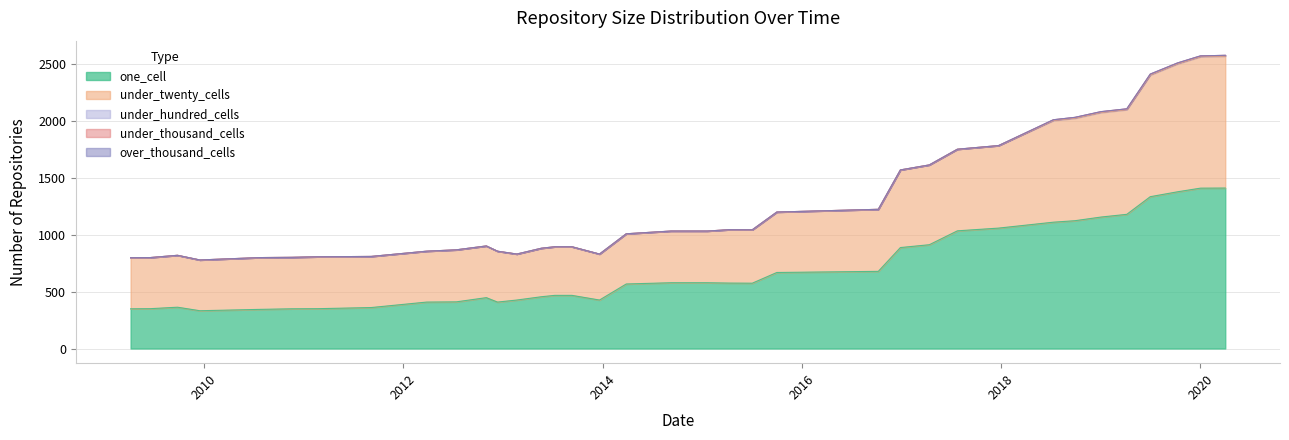

At 2017-12-22, list the series in order from smallest to largest.

under_hundred_cells, under_thousand_cells, over_thousand_cells, under_twenty_cells, one_cell